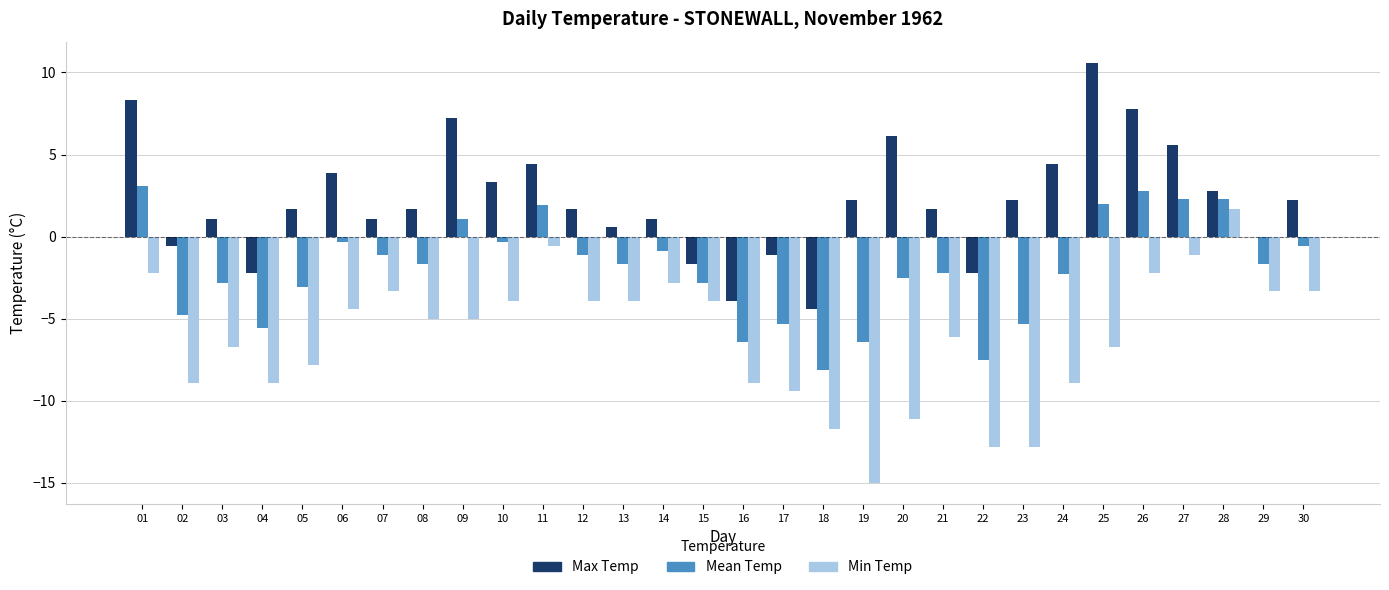

What is the sum of the Min Temp values at 26 and 23?

-15.0